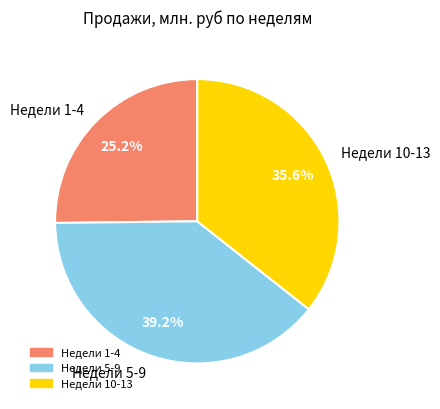

Count the number of slices in the pie.

3